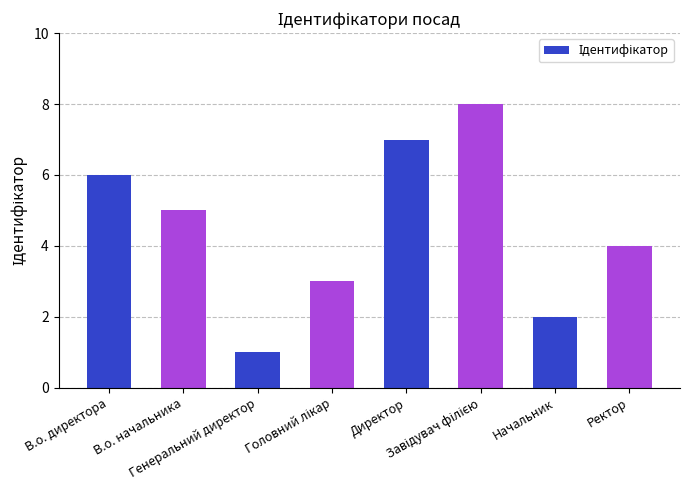

How many data points are less than 5?

4